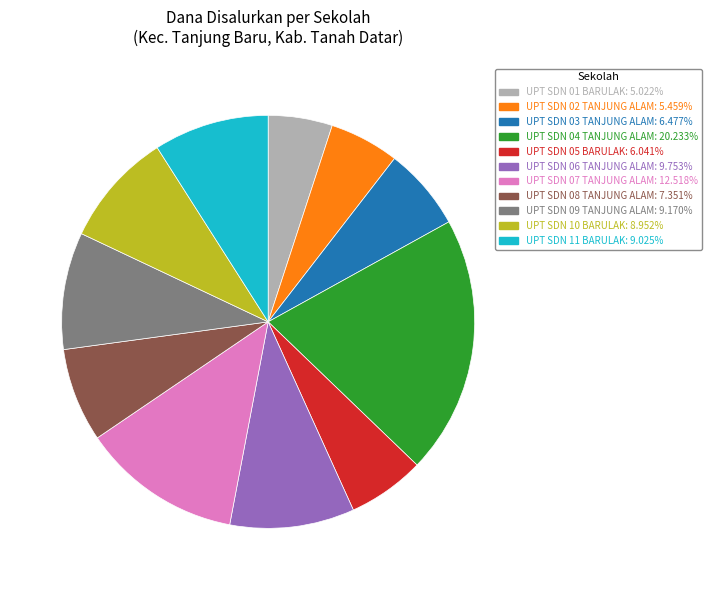

Does UPT SDN 01 BARULAK account for over 50% of the chart?

No